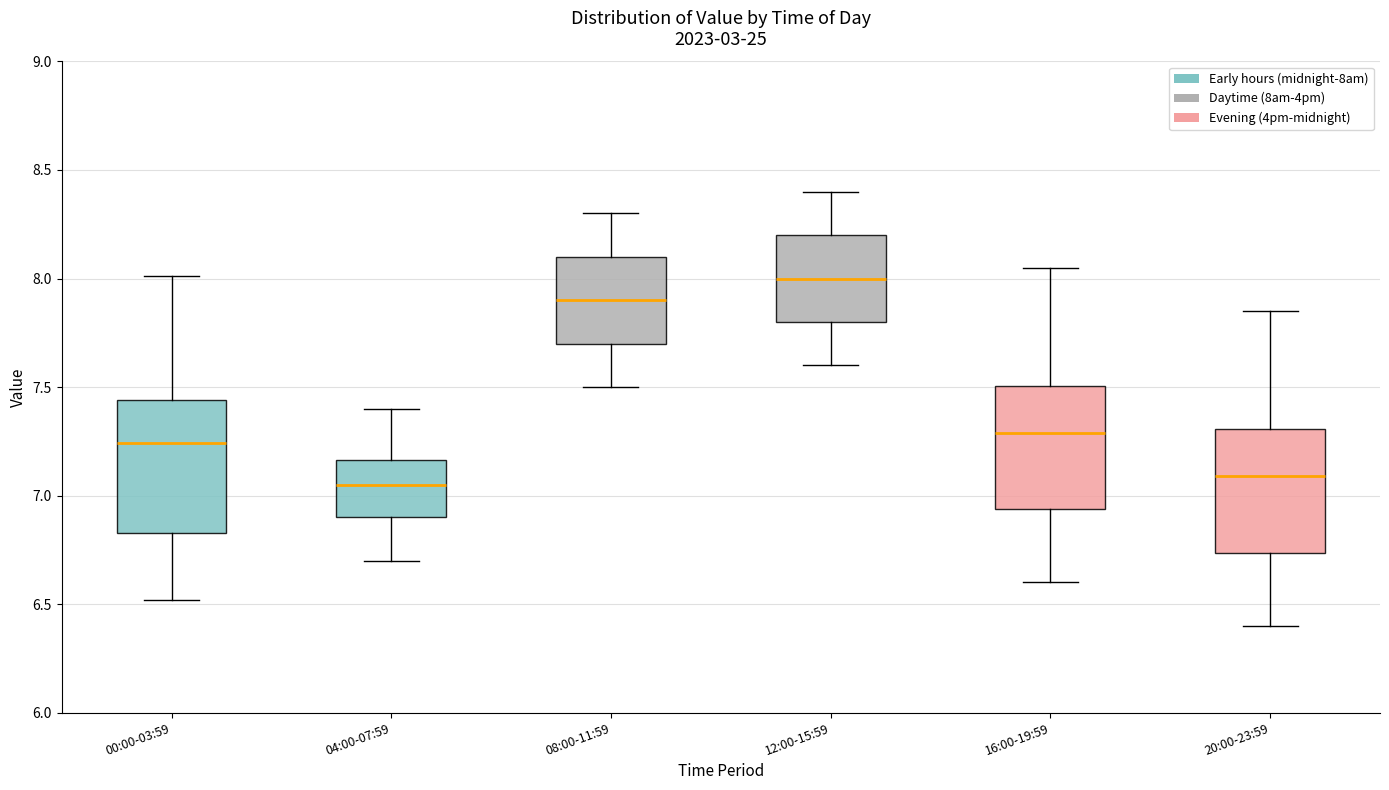

Which box has the highest median line?

12:00-15:59